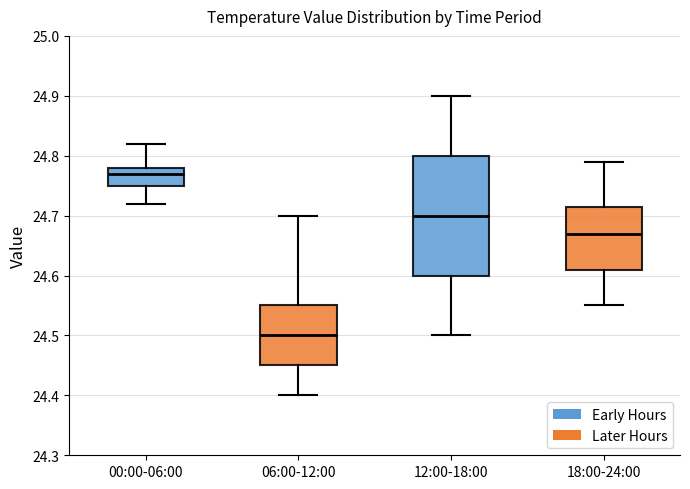

Reading left to right, transcribe this box plot: for each box, give where its median line is, the range the box spans, and where its two whiskers end, as read against the y-axis. The values are not printed on the chart, so give them approximately, as read against the axis.

00:00-06:00: median 24.77, box 24.75 to 24.78, whiskers 24.72 to 24.82
06:00-12:00: median 24.50, box 24.45 to 24.55, whiskers 24.40 to 24.70
12:00-18:00: median 24.70, box 24.60 to 24.80, whiskers 24.50 to 24.90
18:00-24:00: median 24.67, box 24.61 to 24.72, whiskers 24.55 to 24.79